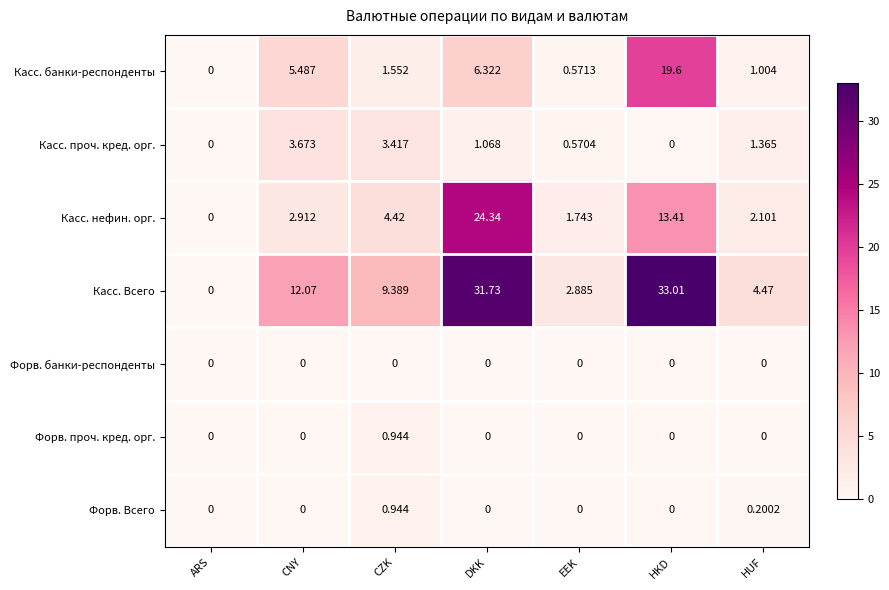

At which category does the chart reach its peak across all series?

HKD